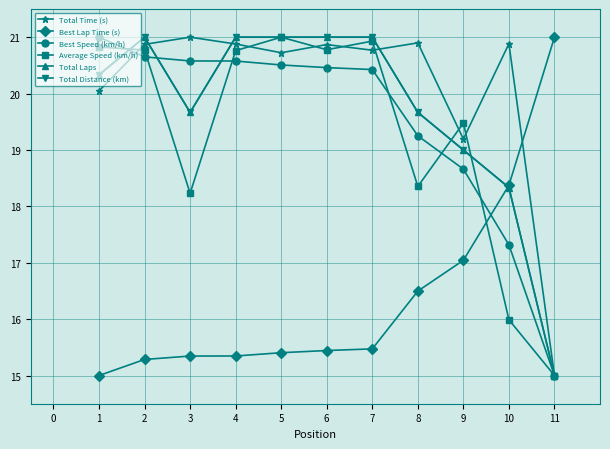

Does the chart have visible grid lines?

Yes